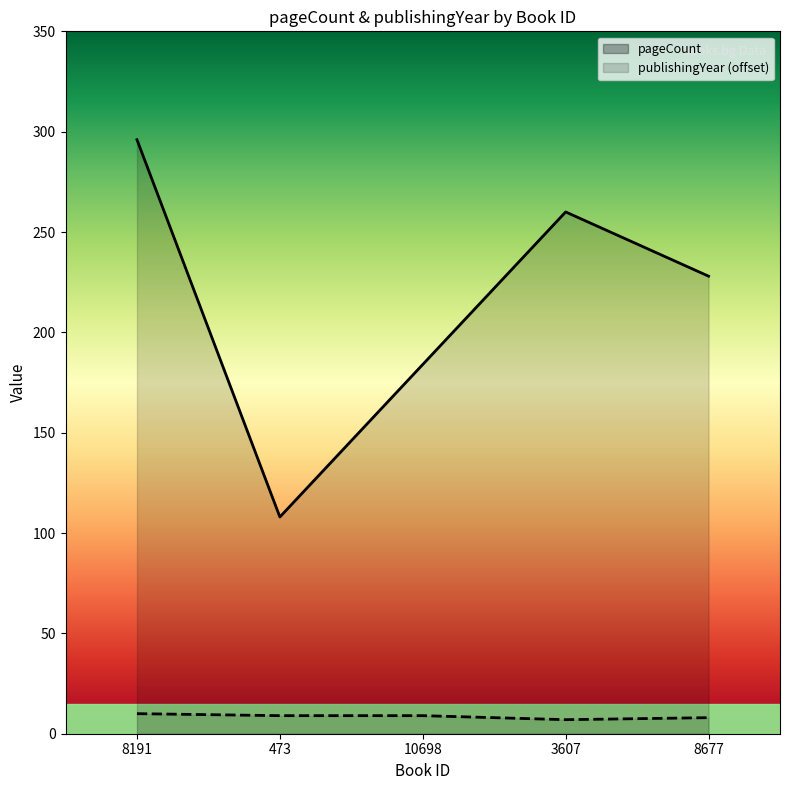

Does the chart have visible grid lines?

No